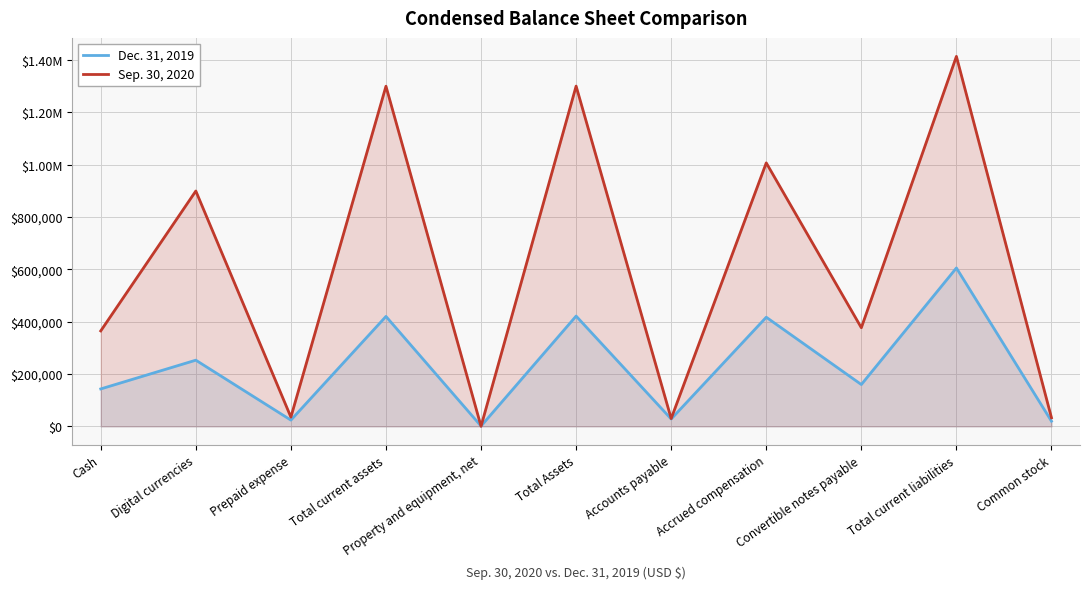

How many times do Dec. 31, 2019 and Sep. 30, 2020 cross each other?

2